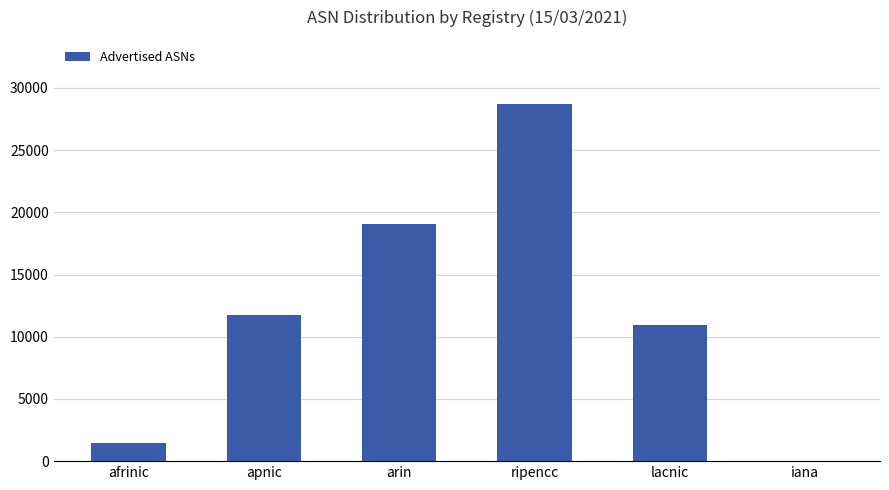

The value at ripencc is 28702. True or false?

True